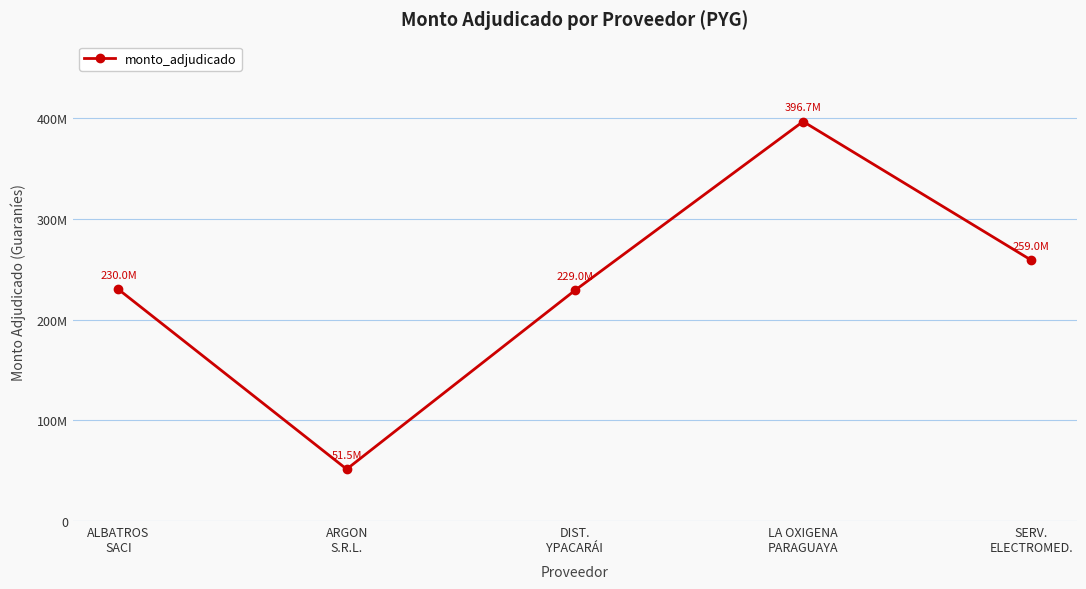

Is this an area chart (filled region under the line)?

No